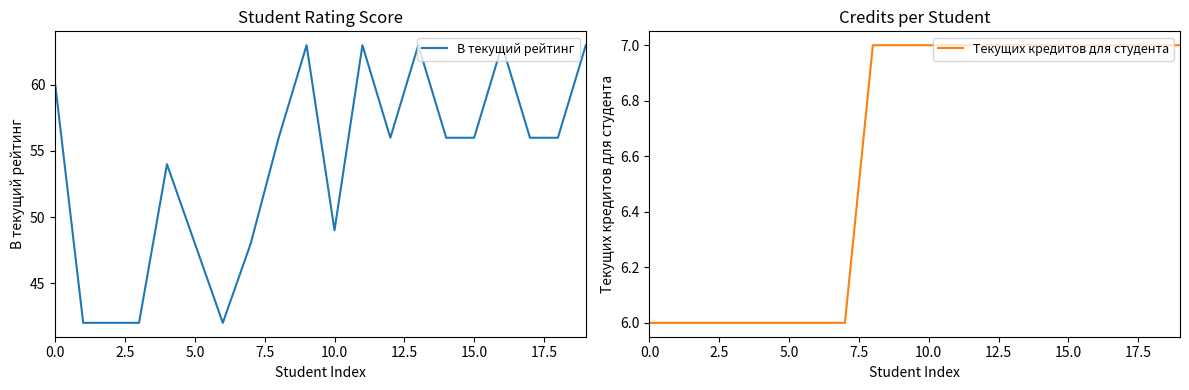

True or false: Текущих кредитов для студента and В текущий рейтинг intersect in this chart.

False